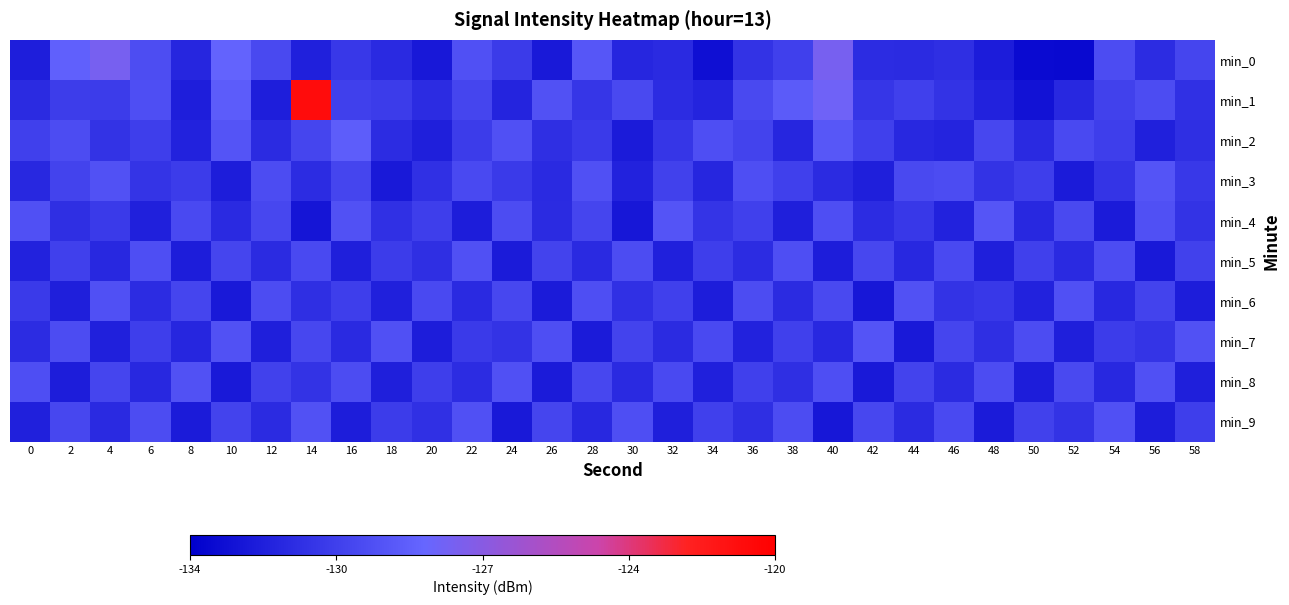

Which series has the largest range (max minus min)?

min_1